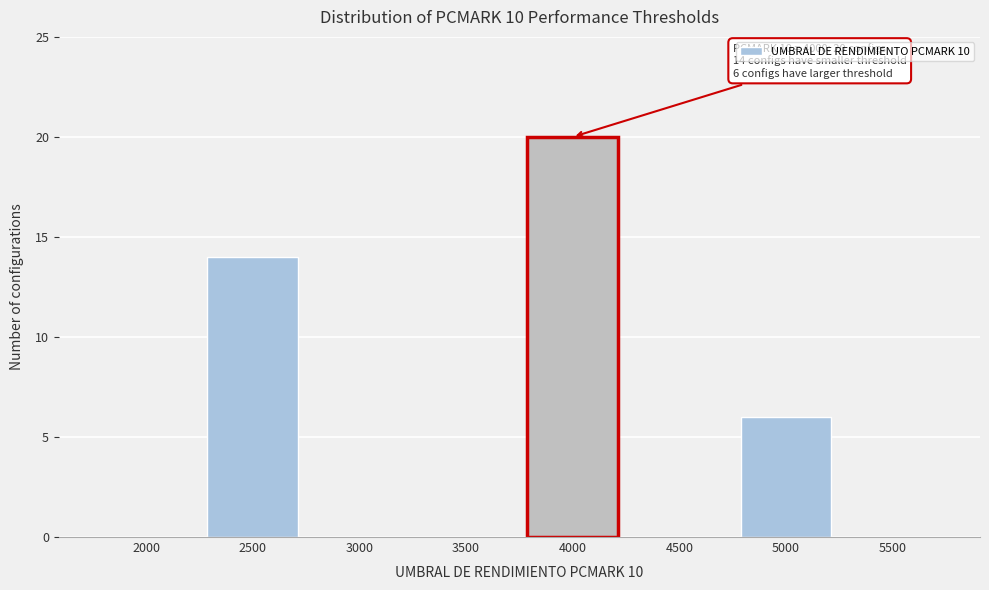

Reading left to right, transcribe all the data shown in this chart.

2000=0	2500=14	3000=0	3500=0	4000=20	4500=0	5000=6	5500=0